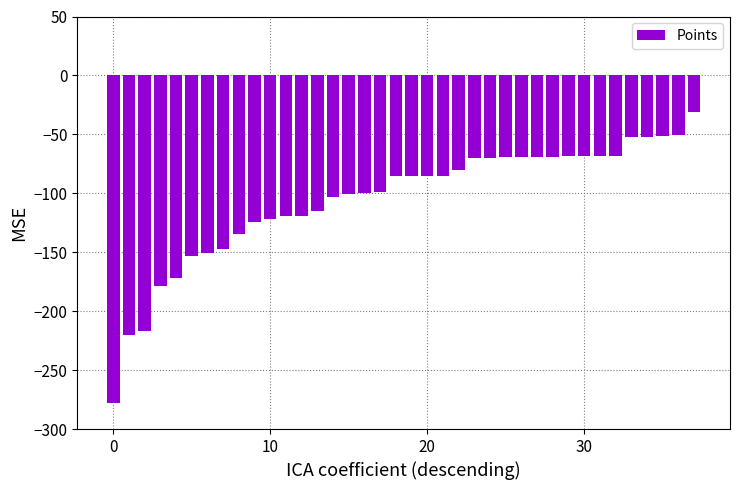

What is the minimum value shown in the chart?

-277.5